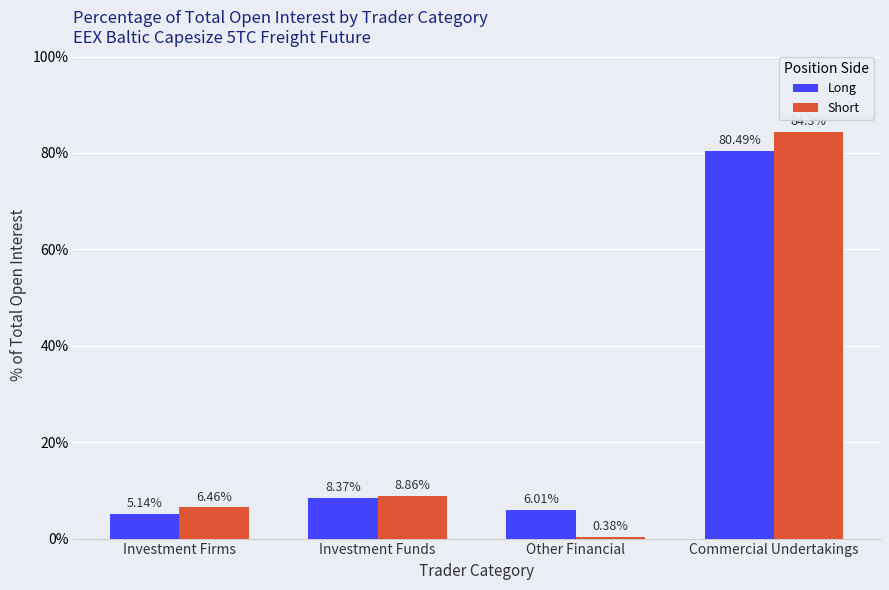

What is the value of the Short bar at the 2nd from the left?

8.9